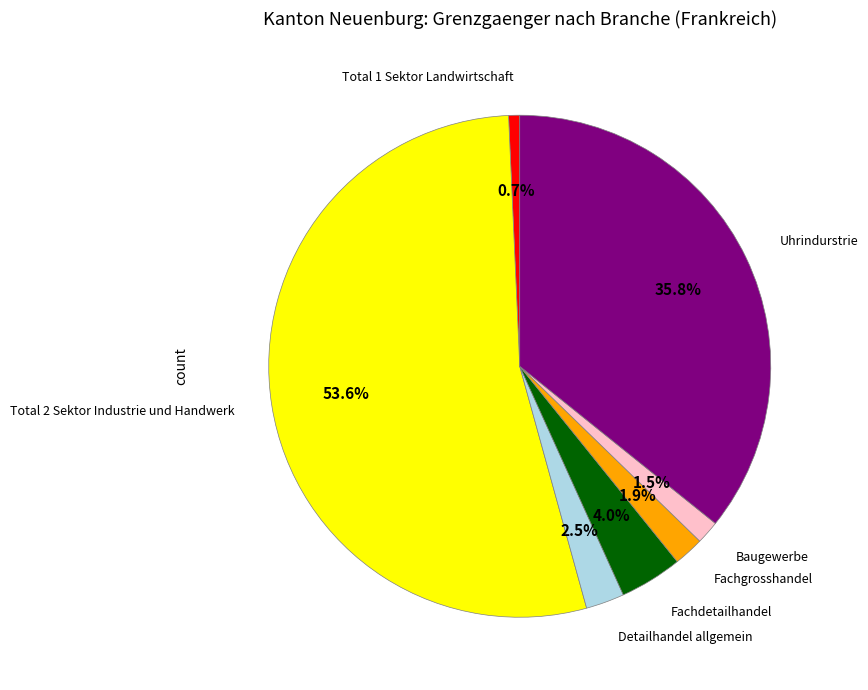

Does any single category account for the majority?

Yes